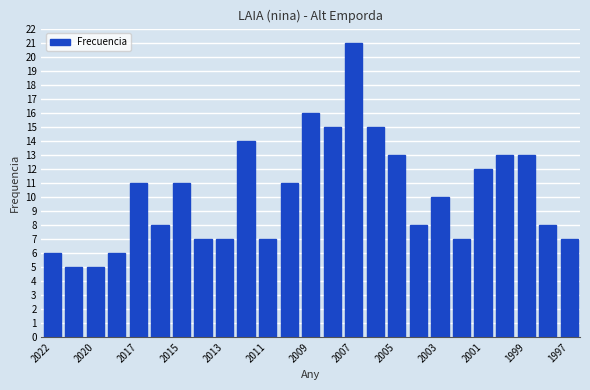

What is the smallest value displayed?

5